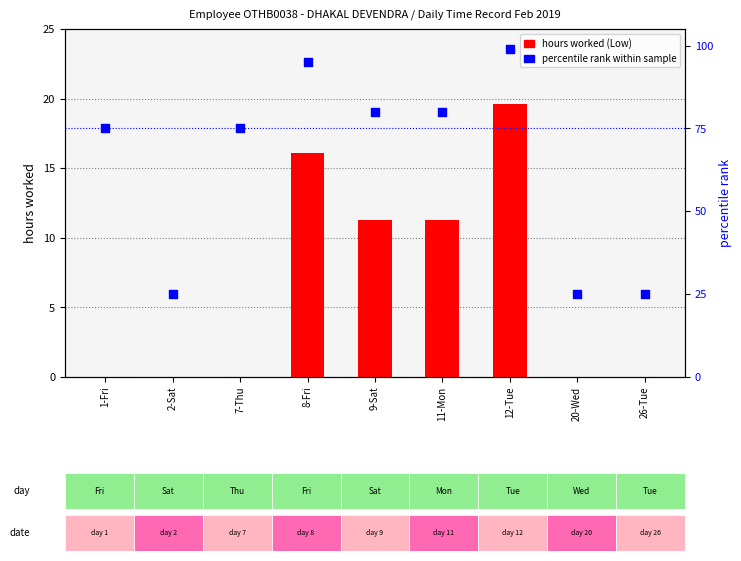

At which category is the sum across all series the highest?

12-Tue